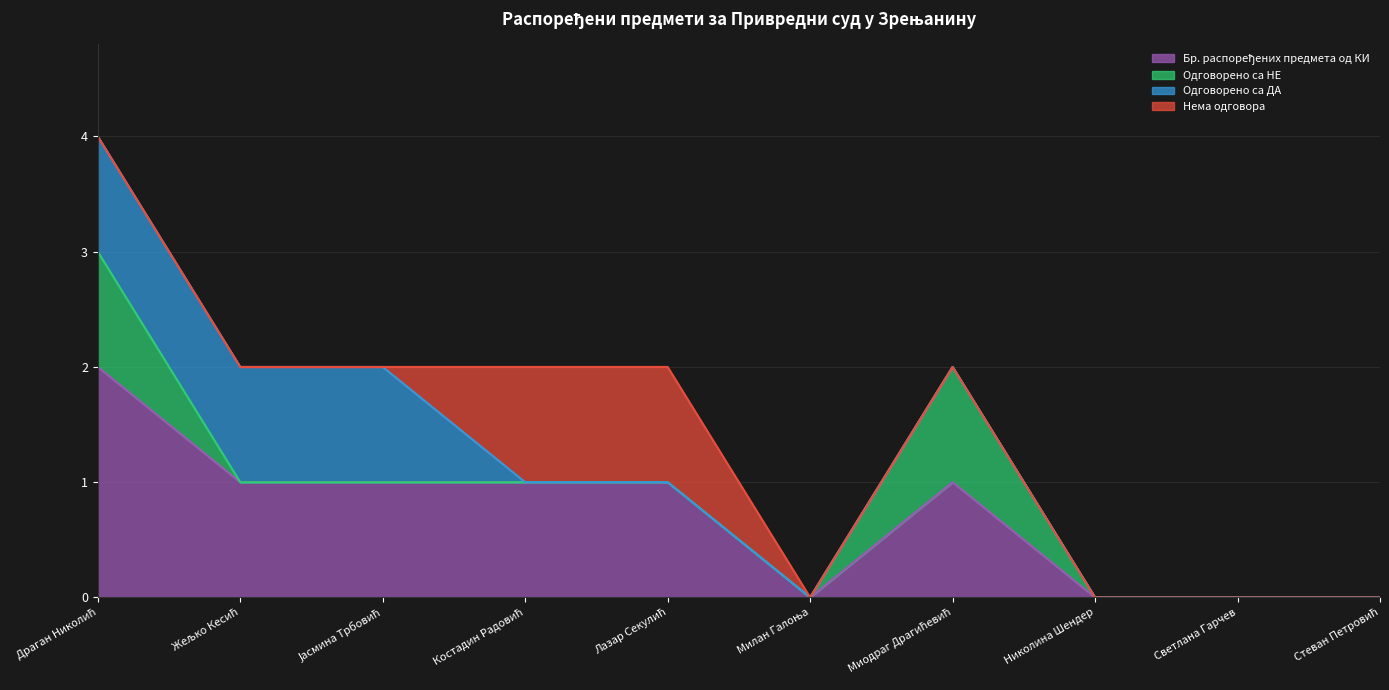

What is the label of the 2nd point from the left?

Жељко Кесић